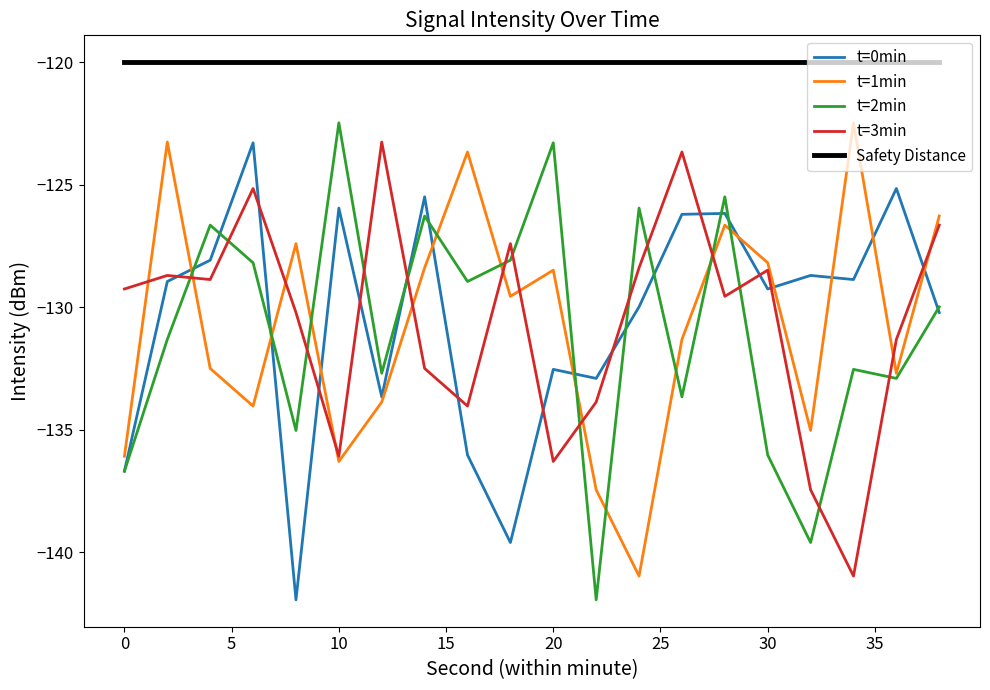

Which series has the largest total across all categories?

Safety Distance